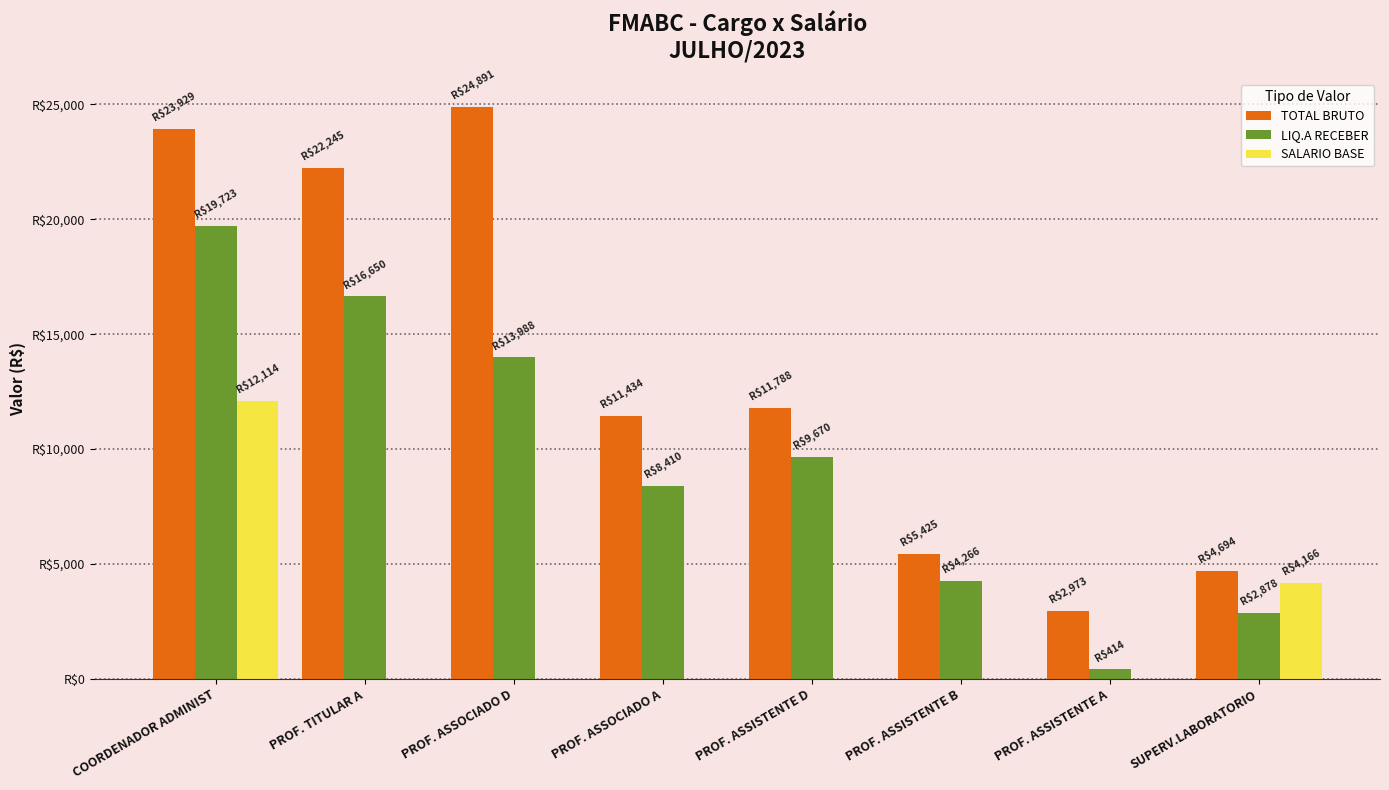

Which category has the lowest value across all series?

PROF. TITULAR A